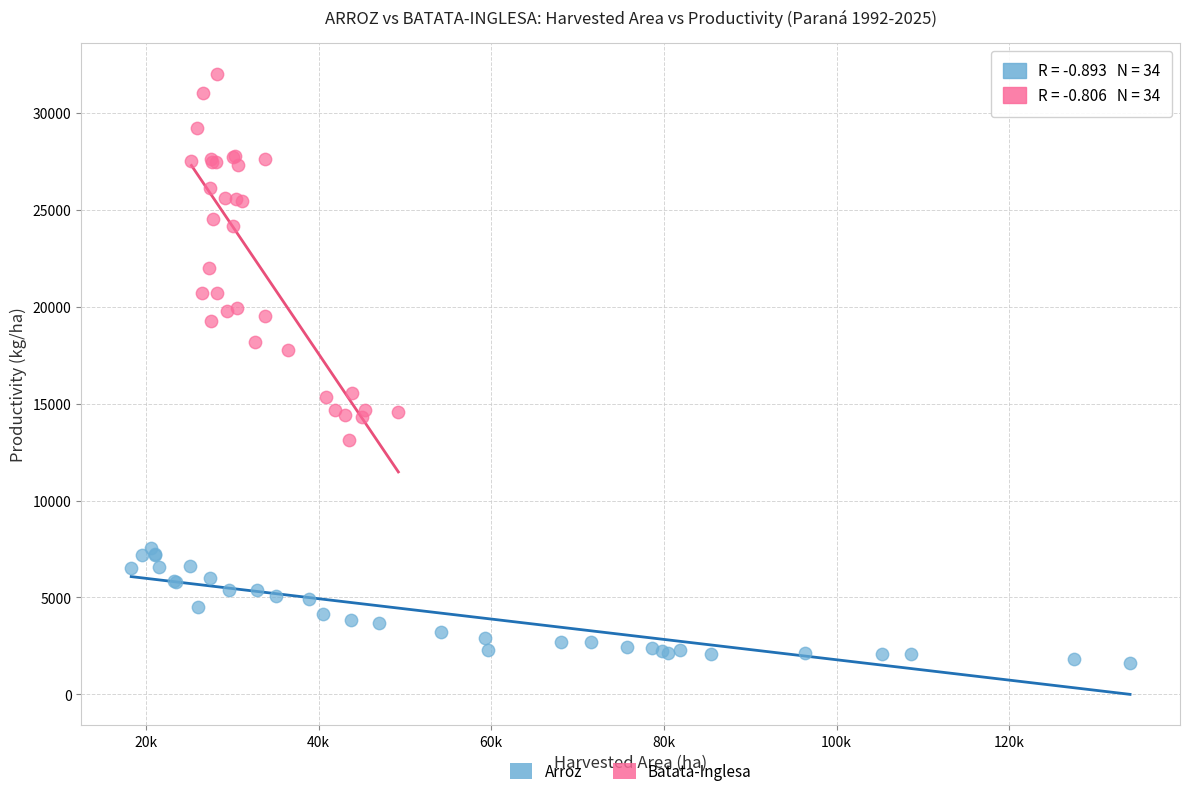

Which series contains the lowest Y value?

Arroz